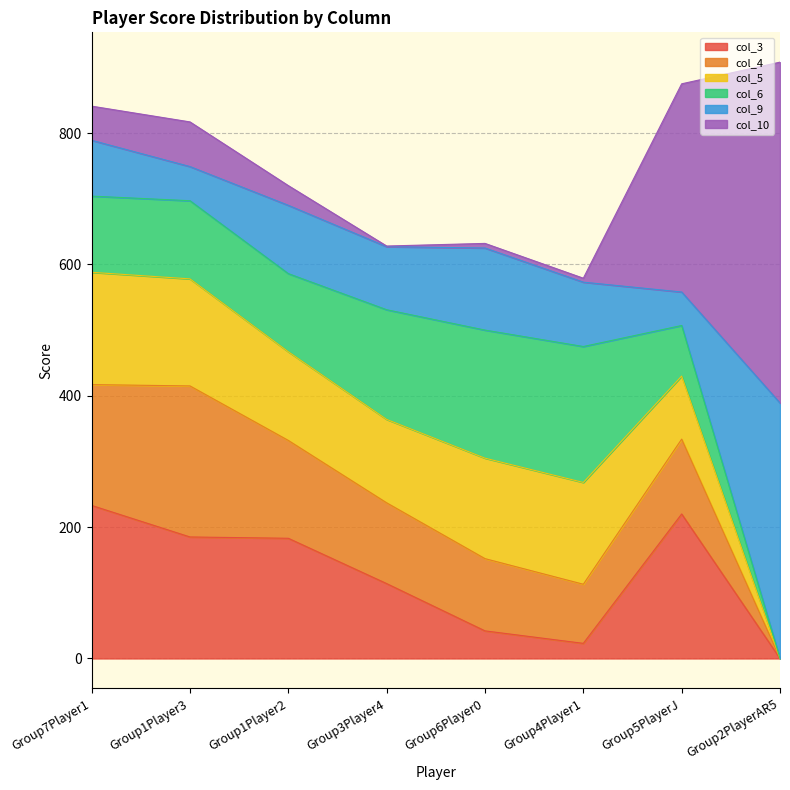

How many lines are shown in the chart?

6